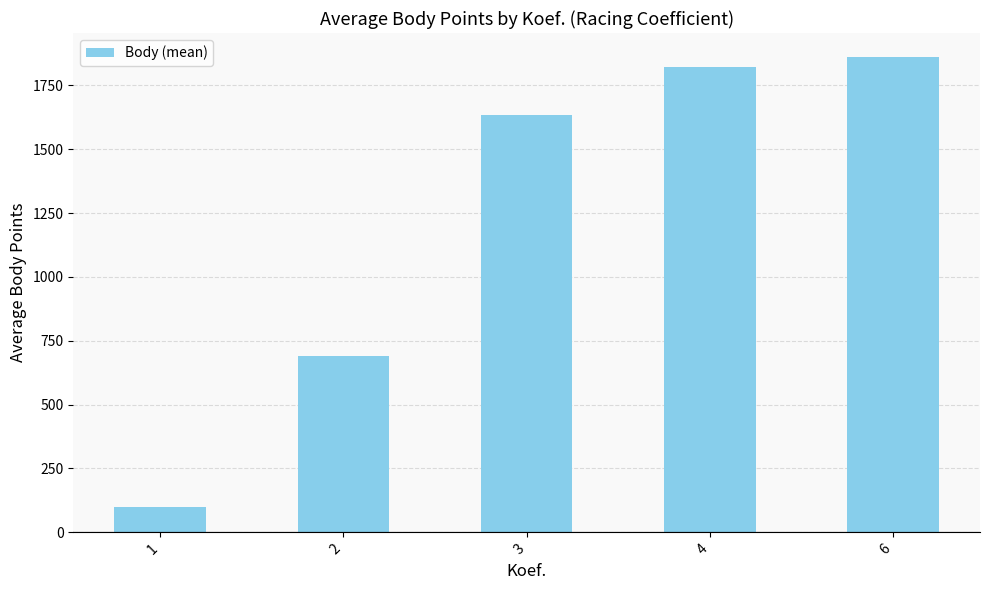

Where is the data nearest to the value 980?

2